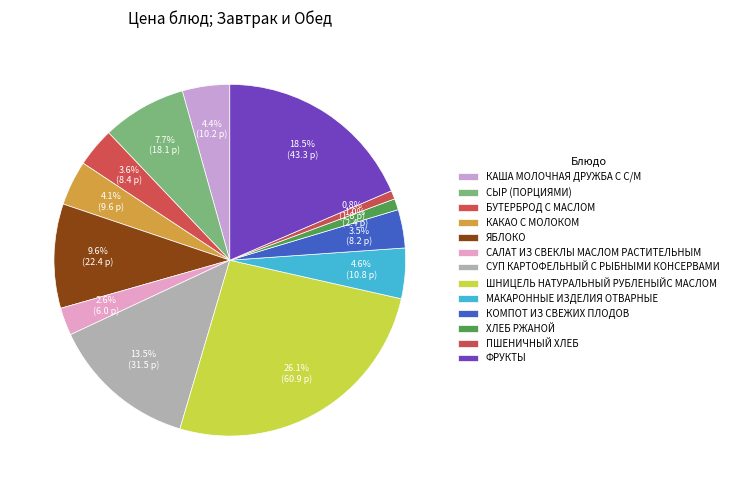

To the nearest percent, what portion does МАКАРОННЫЕ ИЗДЕЛИЯ ОТВАРНЫЕ represent?

5%